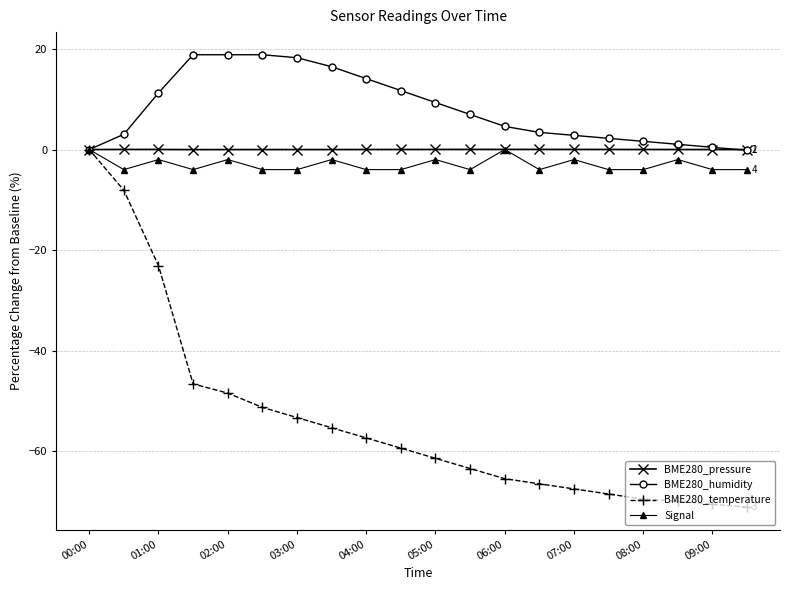

Which series has the largest total across all categories?

BME280_humidity